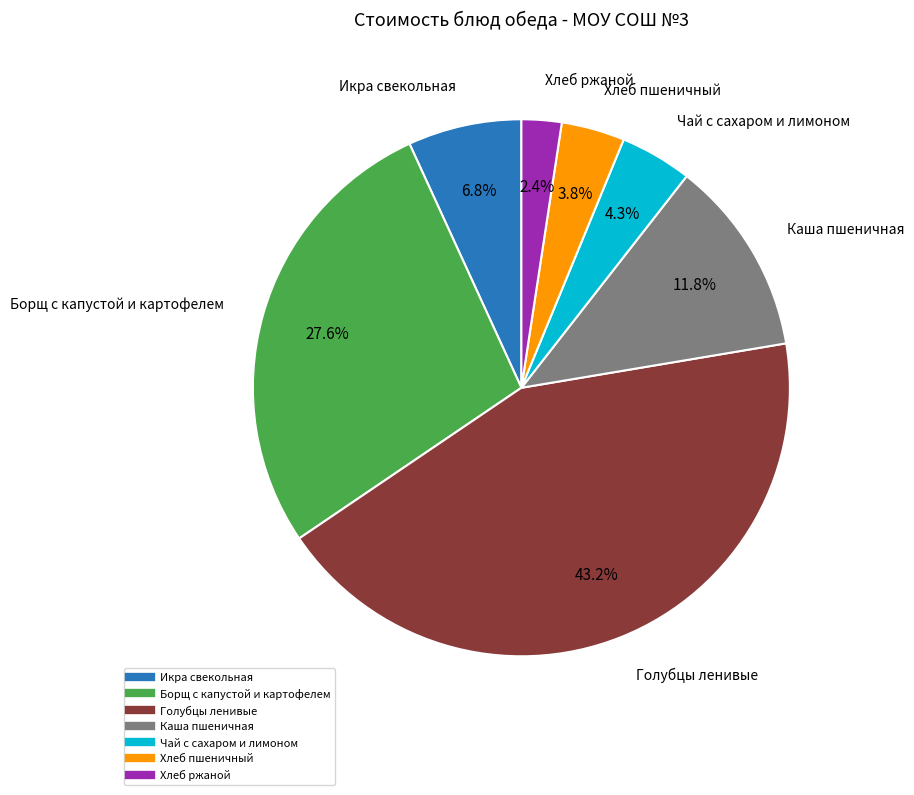

To the nearest percent, what is the difference between the Хлеб ржаной and Каша пшеничная slice percentages?

9%